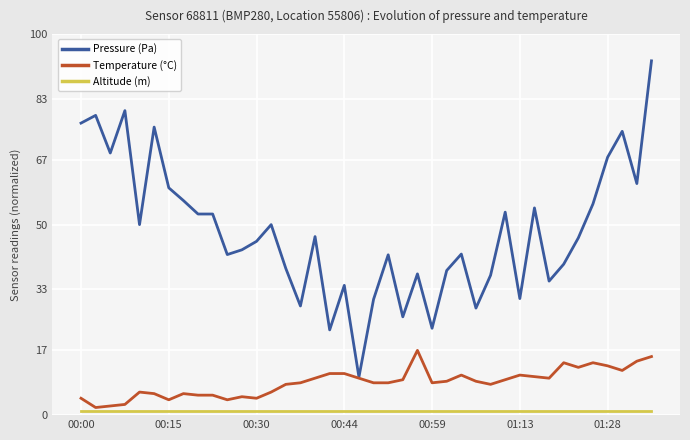

Which series has the largest range (max minus min)?

Pressure (Pa)